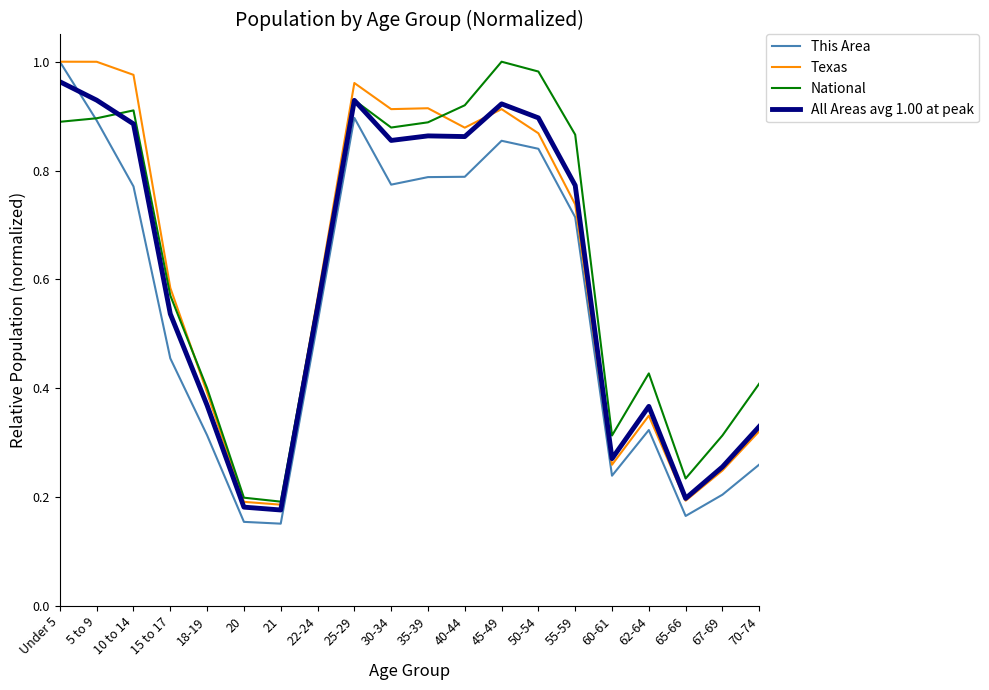

What is the sum of the National values at 55-59 and 5 to 9?

1.8